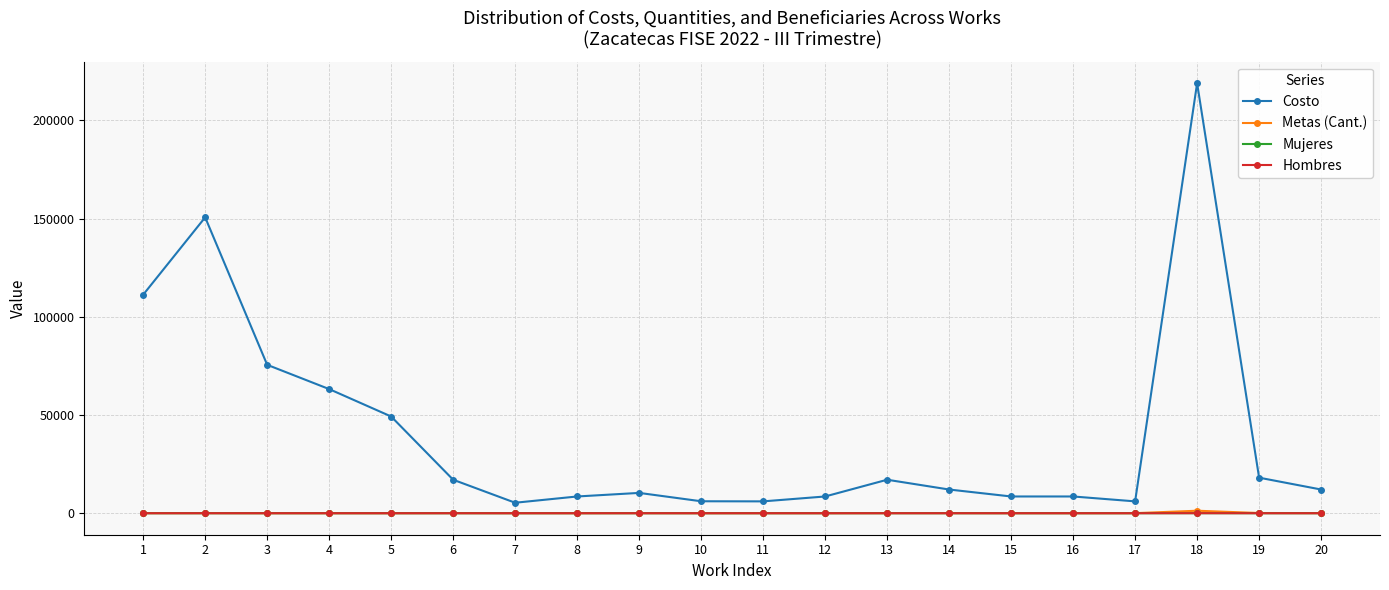

Which series has the widest spread of values?

Costo